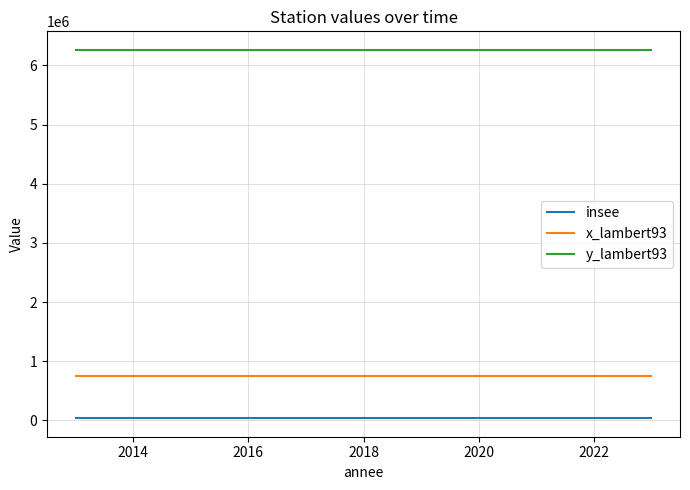

Which series has the largest total across all categories?

y_lambert93